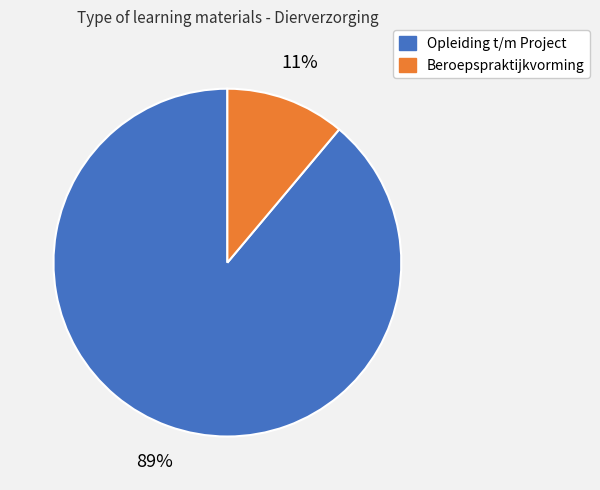

Is there a majority slice in this chart?

Yes